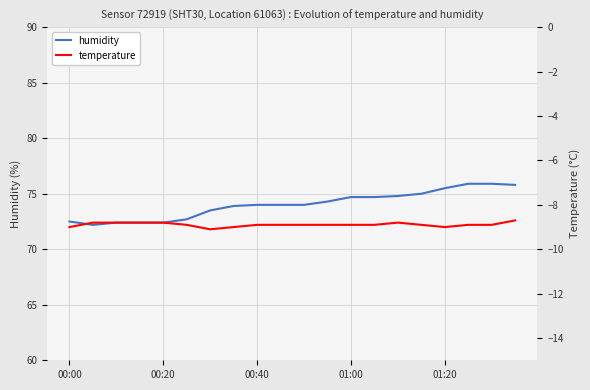

What is the maximum value for humidity?

75.9